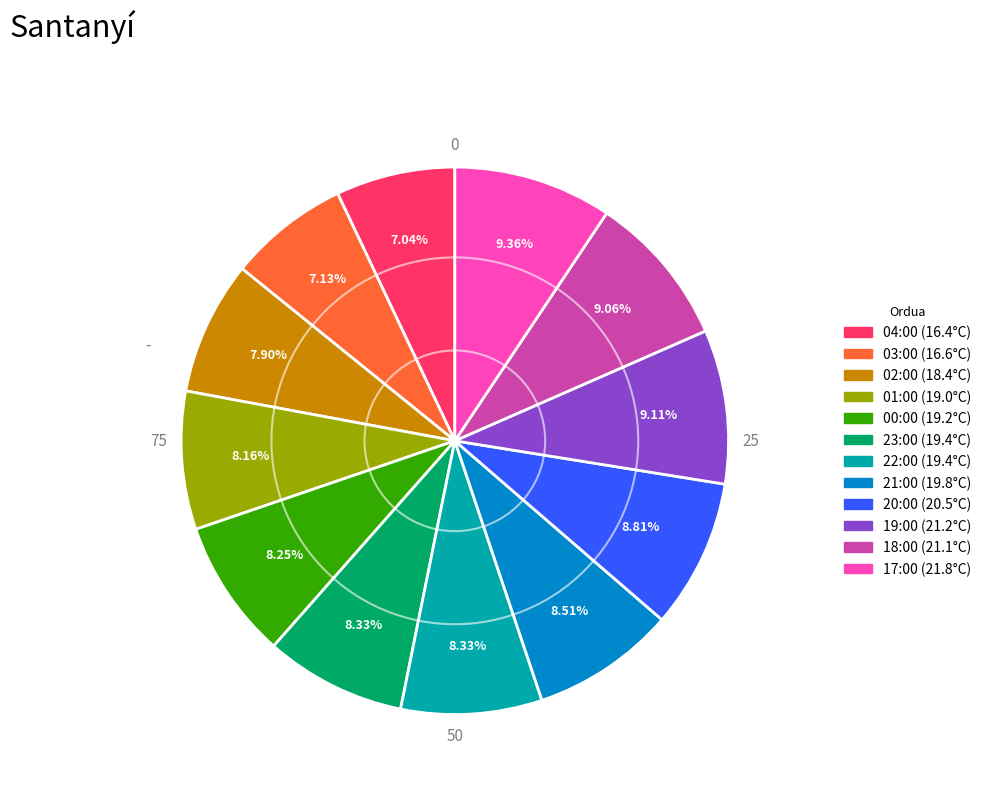

Is 03:00 the majority of the pie?

No